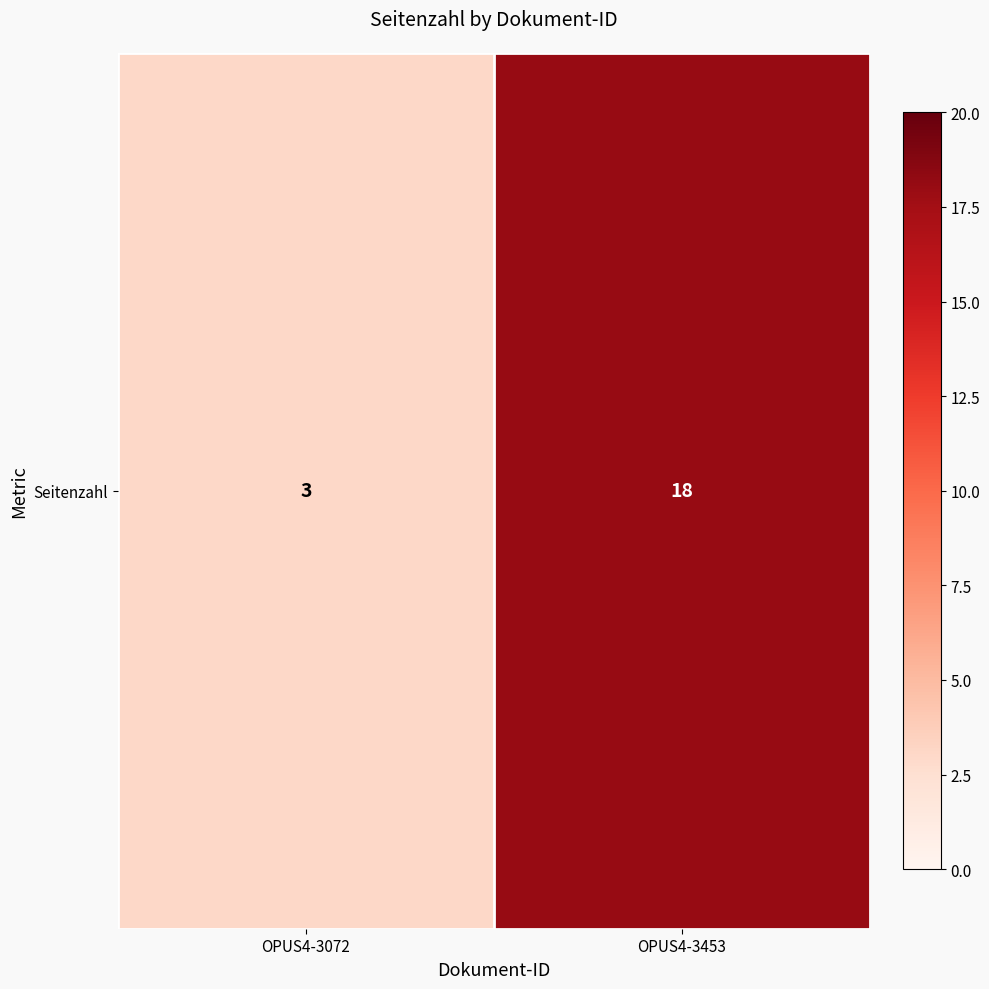

What is the difference between the values at OPUS4-3072 and OPUS4-3453?

15